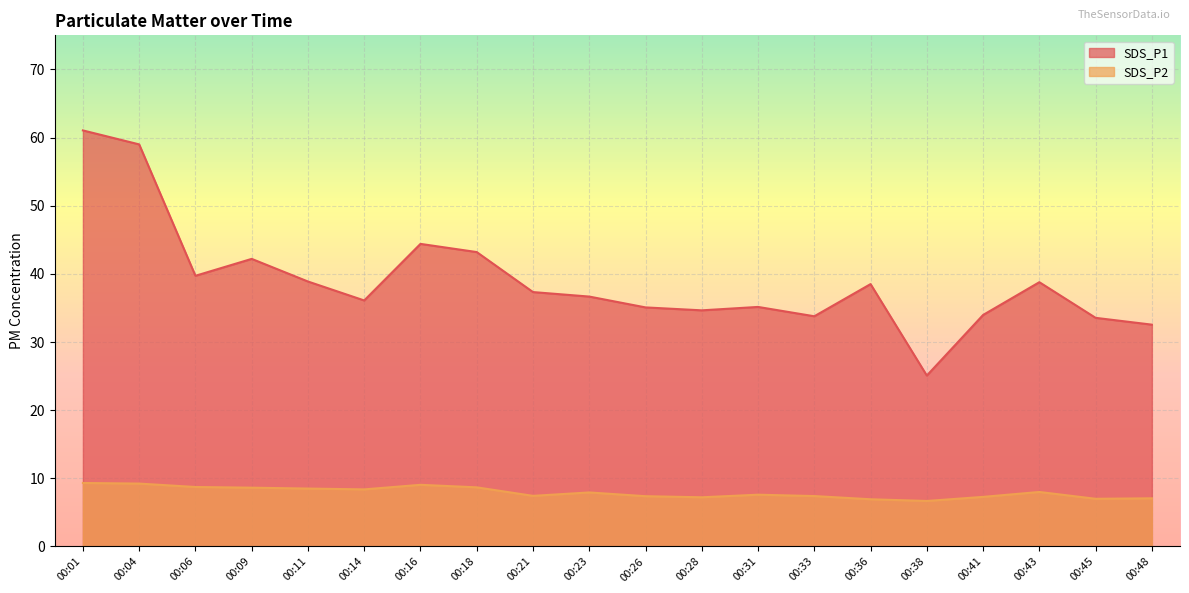

Count the number of categories in the chart.

20